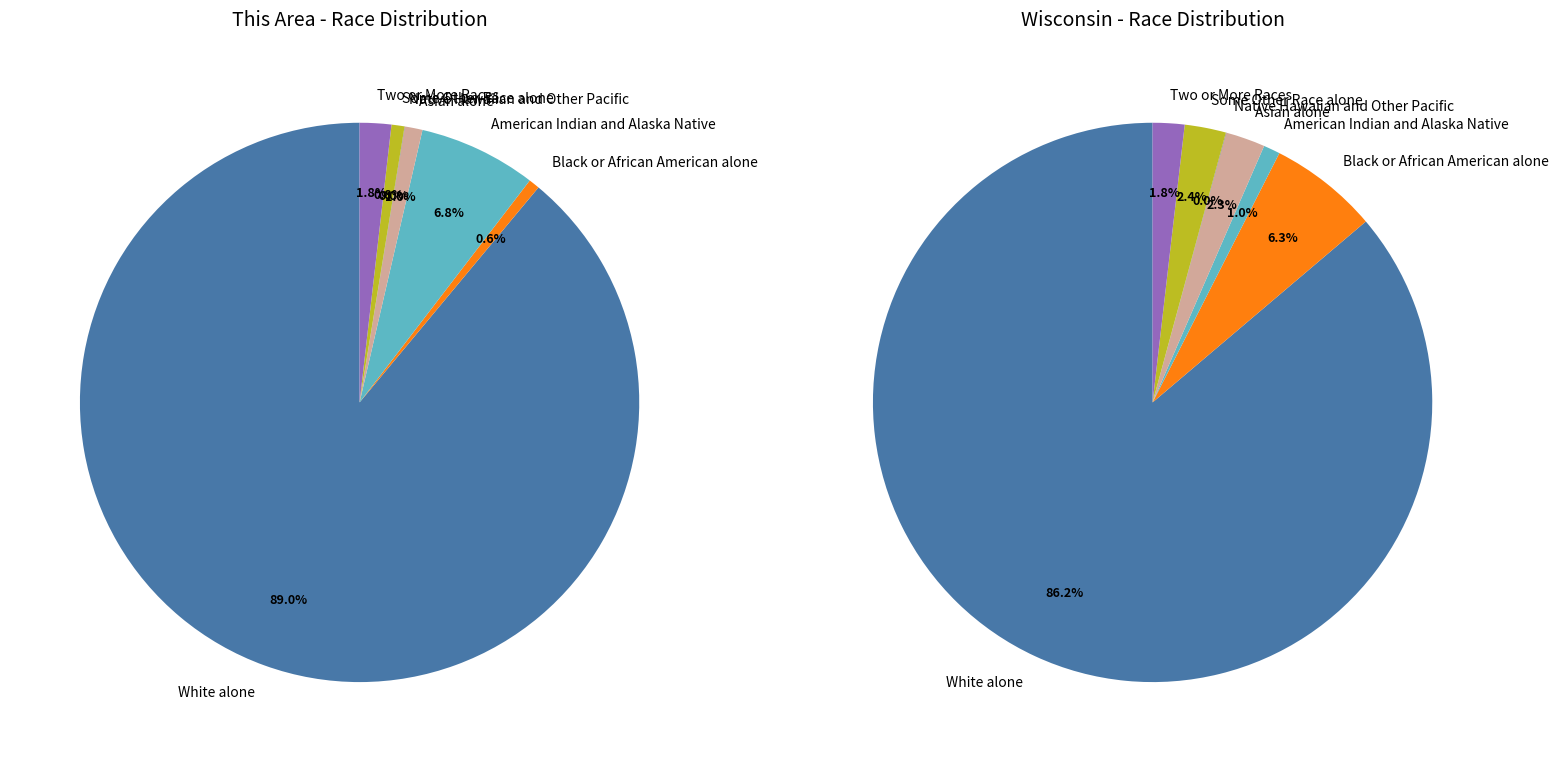

To the nearest percent, what is the combined percentage of Asian alone and American Indian and Alaska Native?

8%